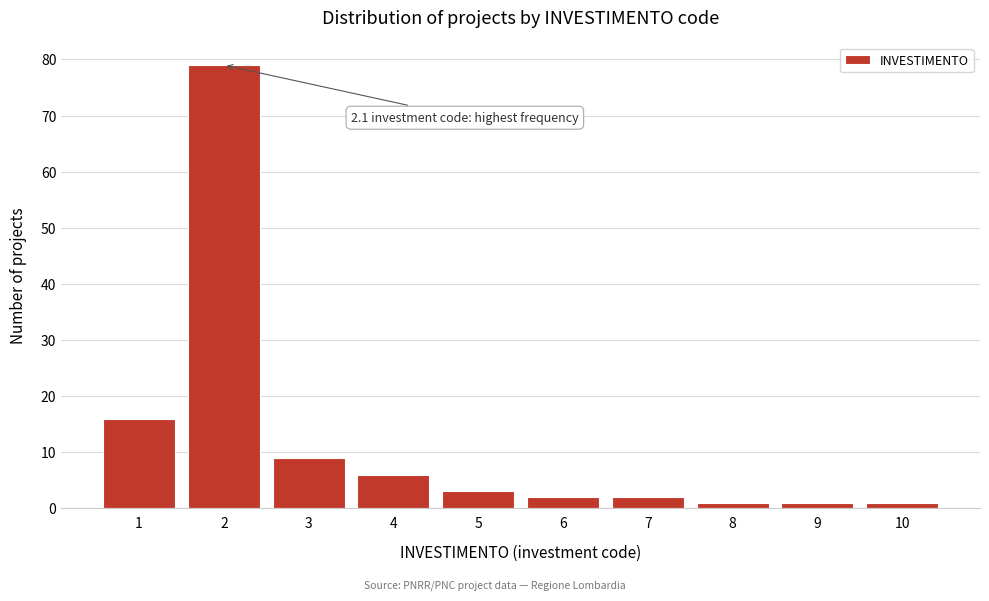

Over which range of the x-axis is the bar tallest?

1.5 to 2.5